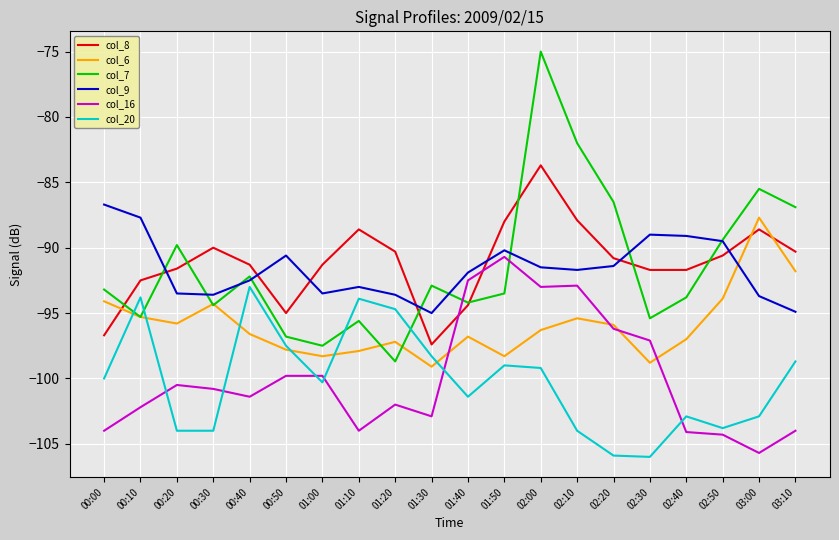

Where do col_6 and col_16 first cross each other?

01:30 and 01:40